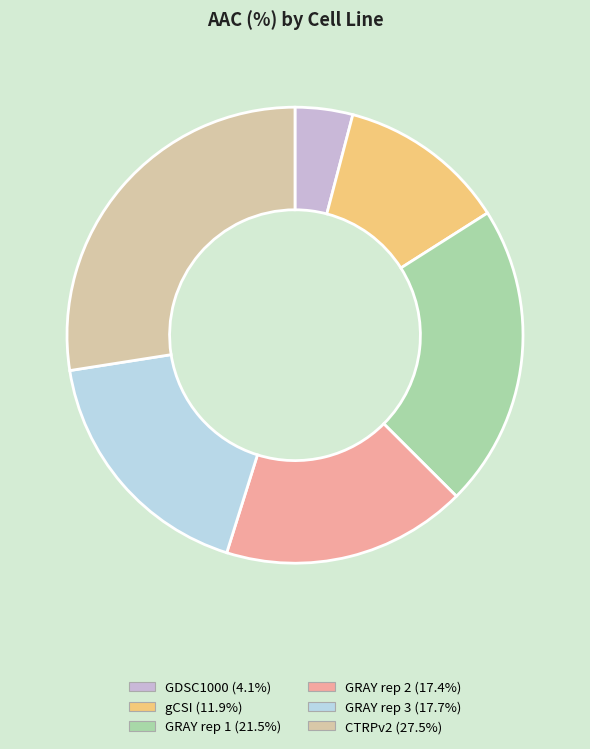

Is the sum of gCSI and GRAY rep 1 greater than half?

No